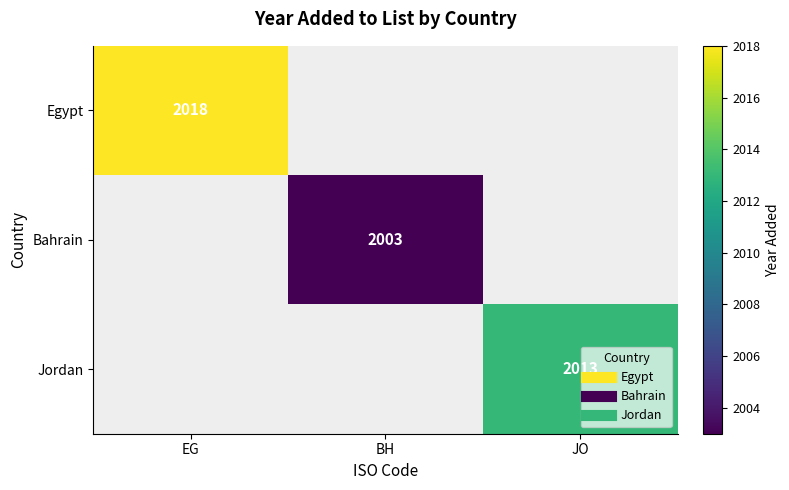

What is the minimum value for Egypt?

2018.0